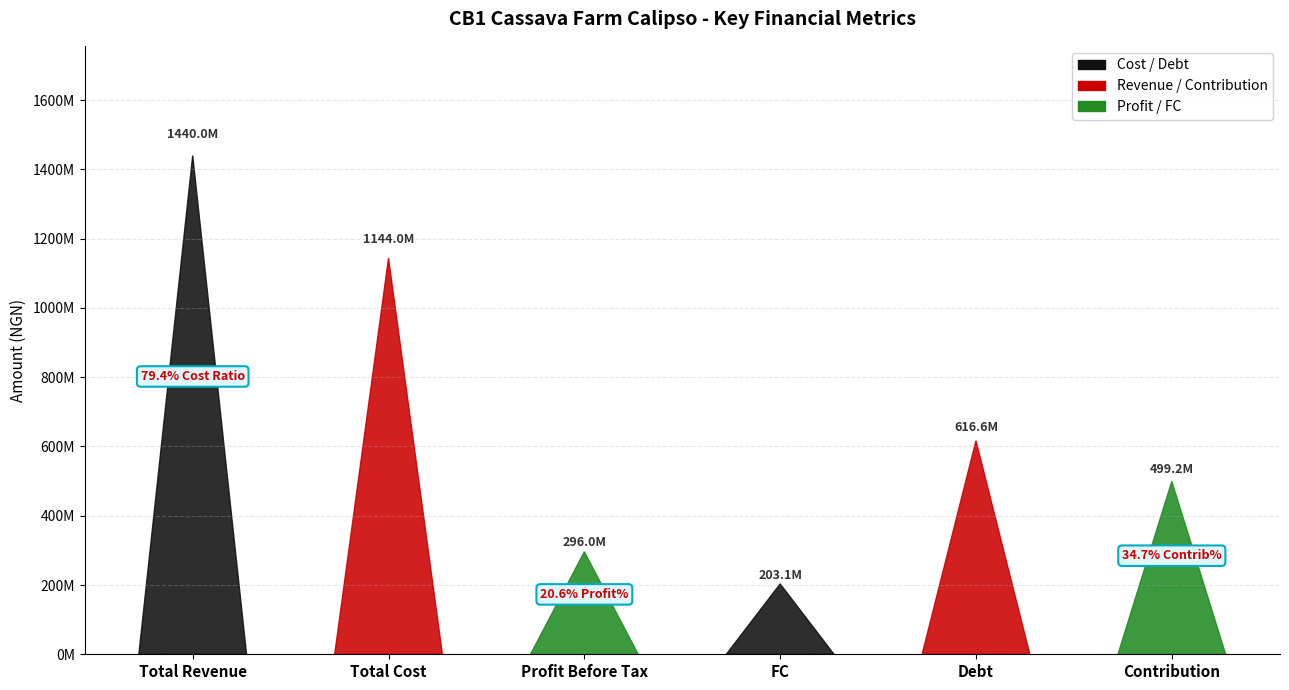

What is the value of the 3rd bar from the left?

296030258.8